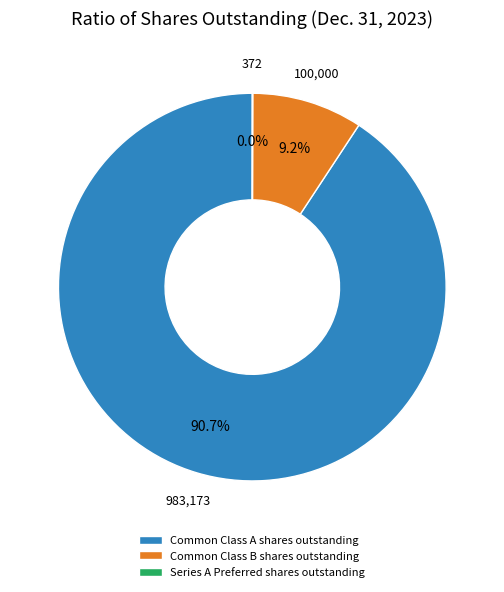

What is the largest slice in the pie chart?

Common Class A shares outstanding